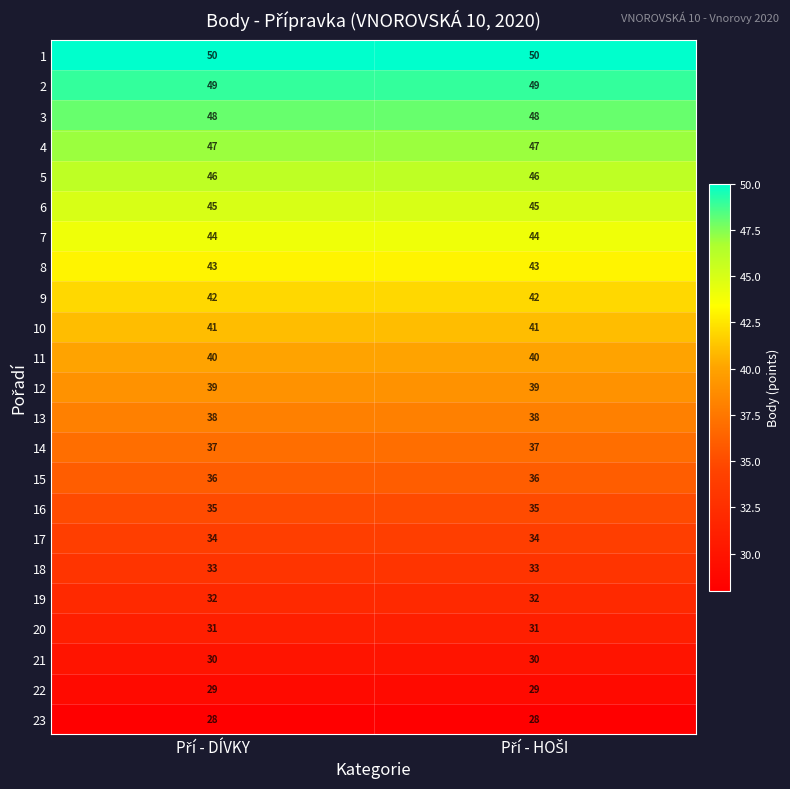

Rank the series by their maximum value, from lowest to highest.

23, 22, 21, 20, 19, 18, 17, 16, 15, 14, 13, 12, 11, 10, 9, 8, 7, 6, 5, 4, 3, 2, 1